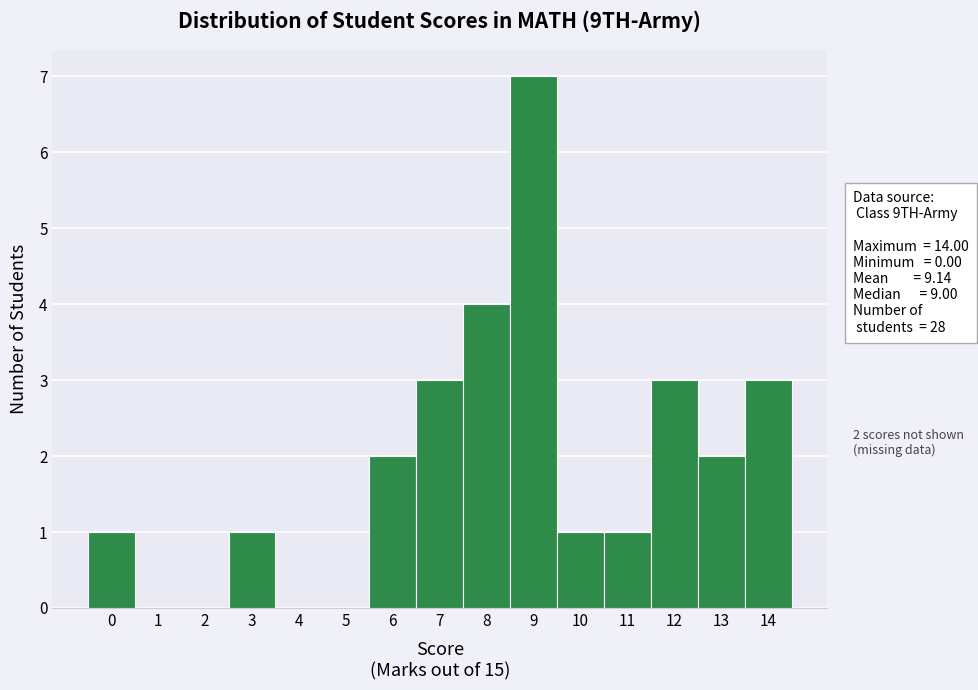

Over which range of the x-axis is the bar tallest?

8.5 to 9.5